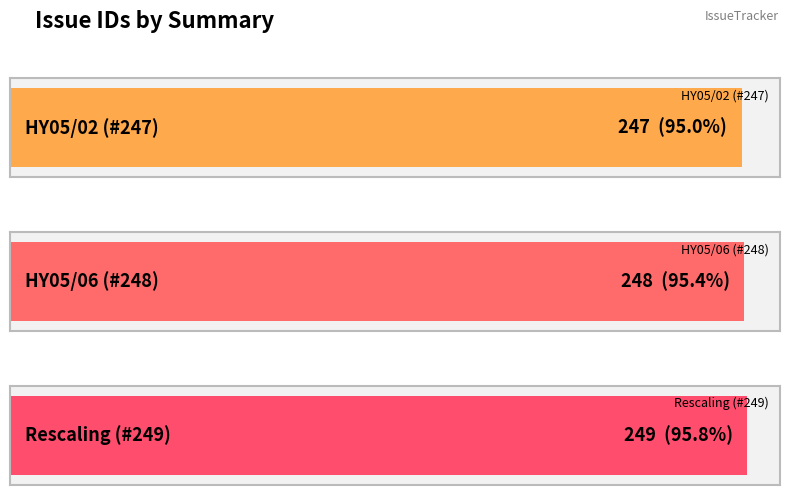

Reading left to right, extract all data points from this chart.

247	248	249